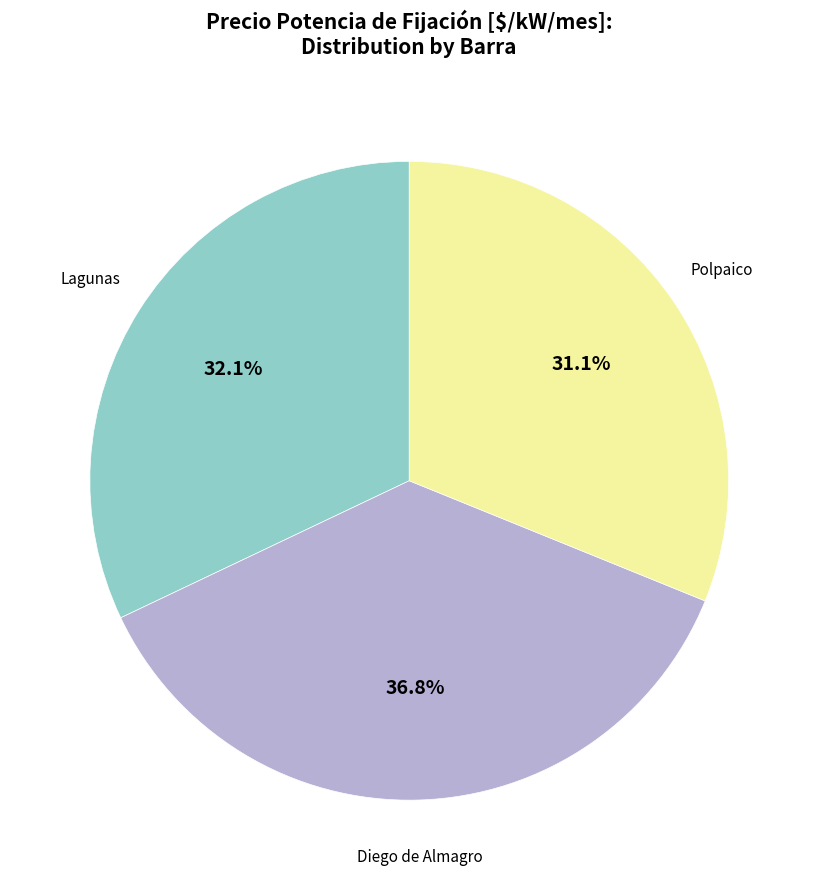

Is there any slice that represents more than half of the pie?

No